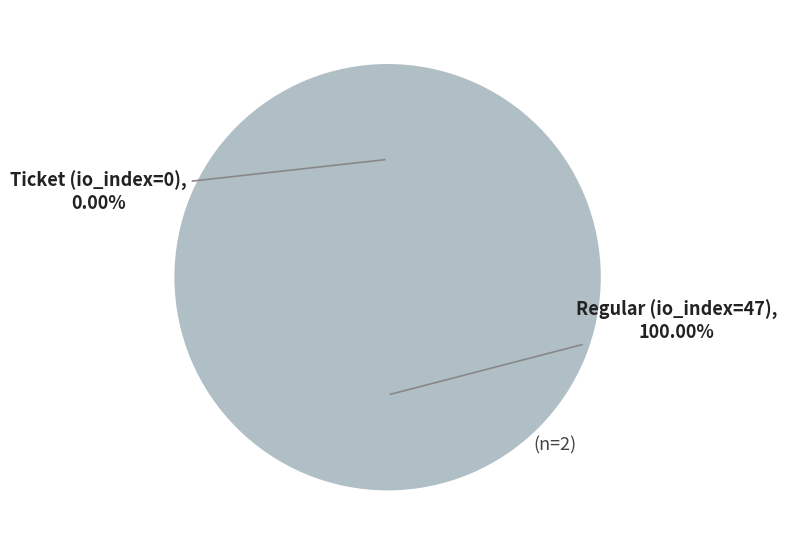

What is the change in value from Ticket (io_index=0) to Regular (io_index=47)?

+47